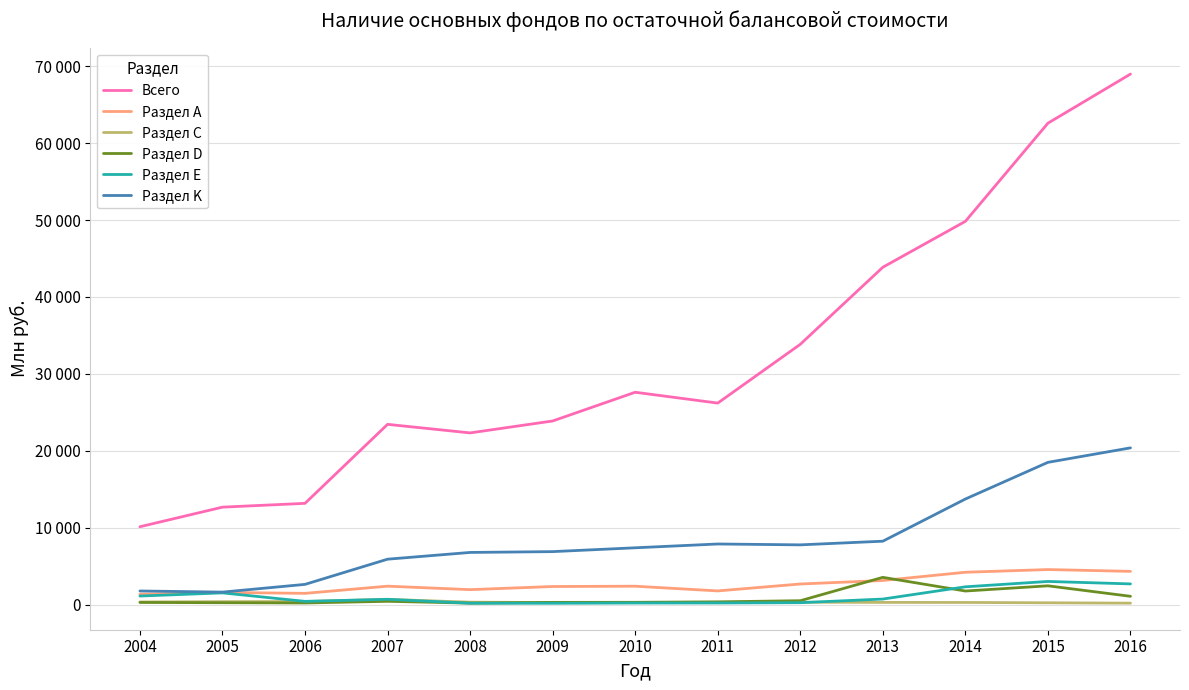

What is the minimum value shown in the chart?

164